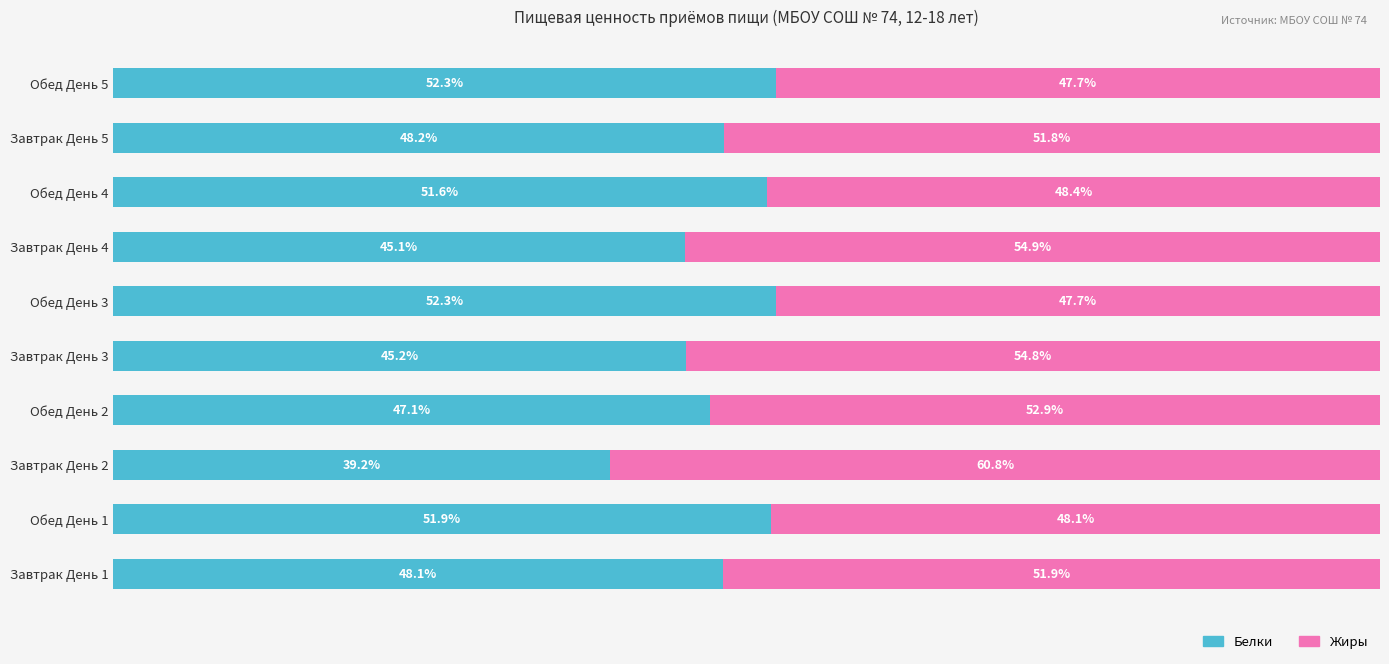

At which label is Белки closest to 45?

Завтрак День 4